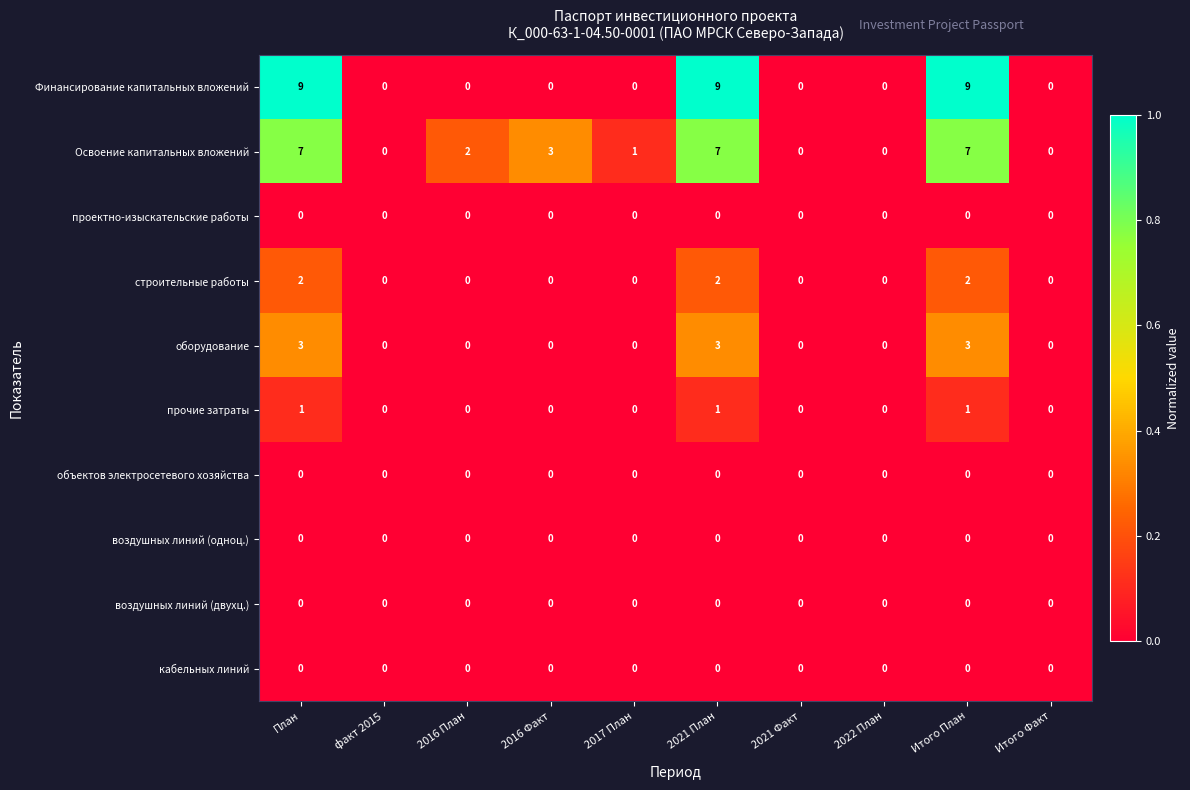

What is the total value across all series at План?

22